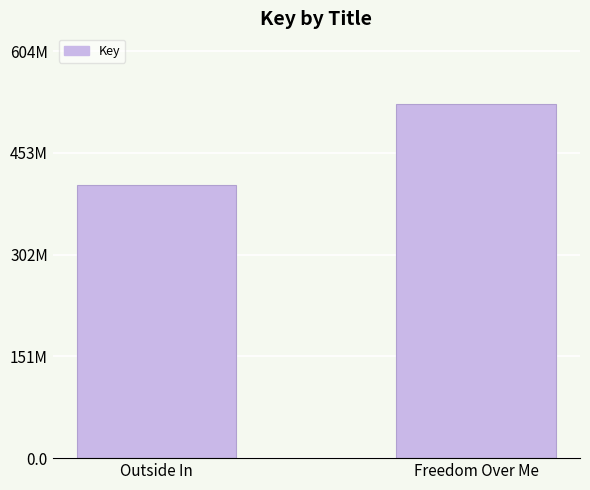

List the labels in order of value, largest first.

Freedom Over Me, Outside In